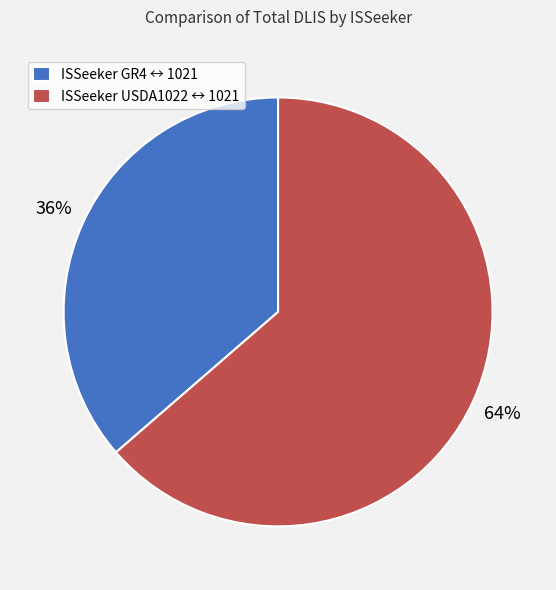

Which category has the smallest portion of the pie?

ISSeeker GR4 ↔ 1021